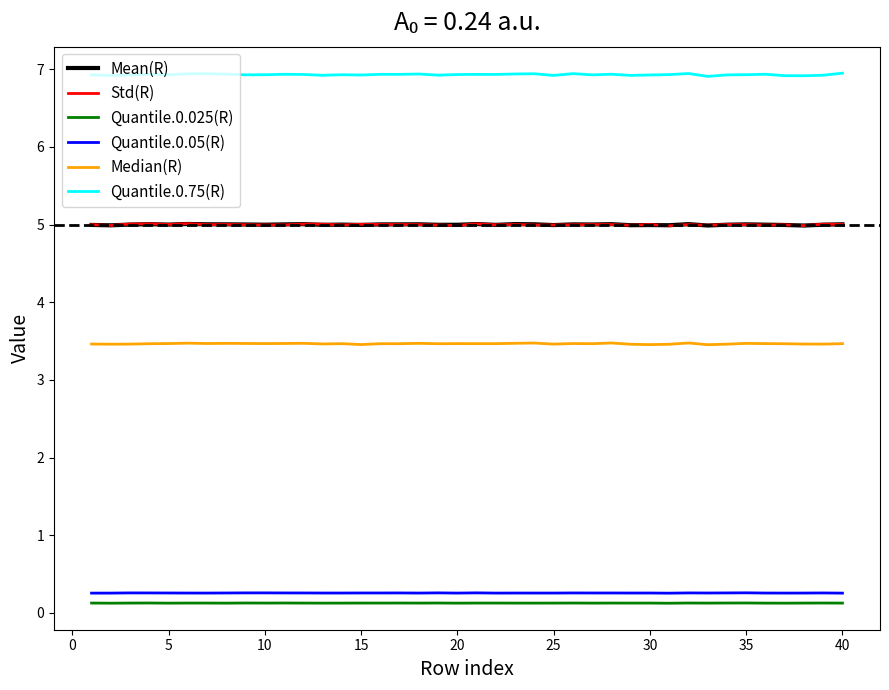

What is the average value of the Median(R) series?

3.5